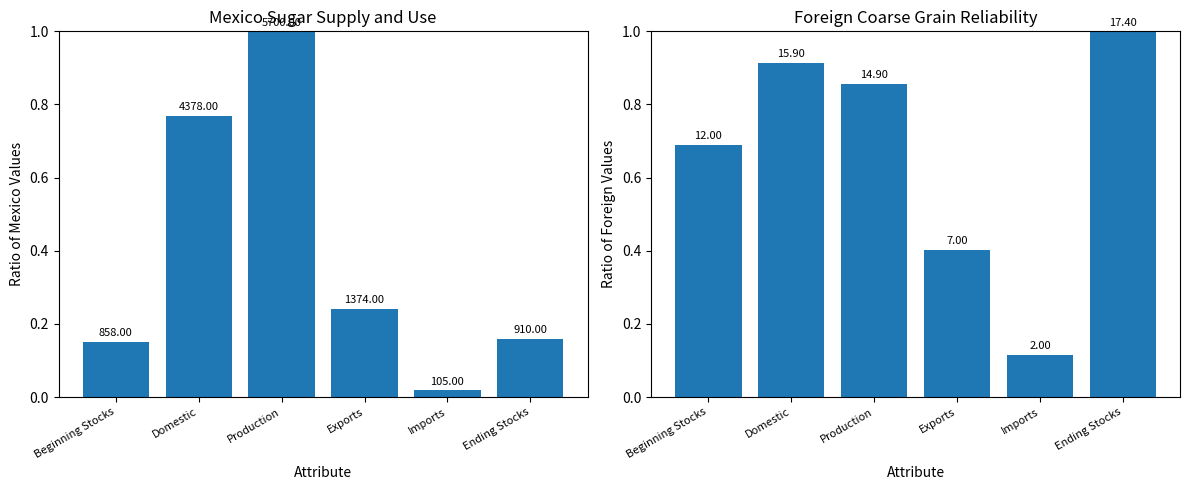

What is the greatest value displayed?

1.0